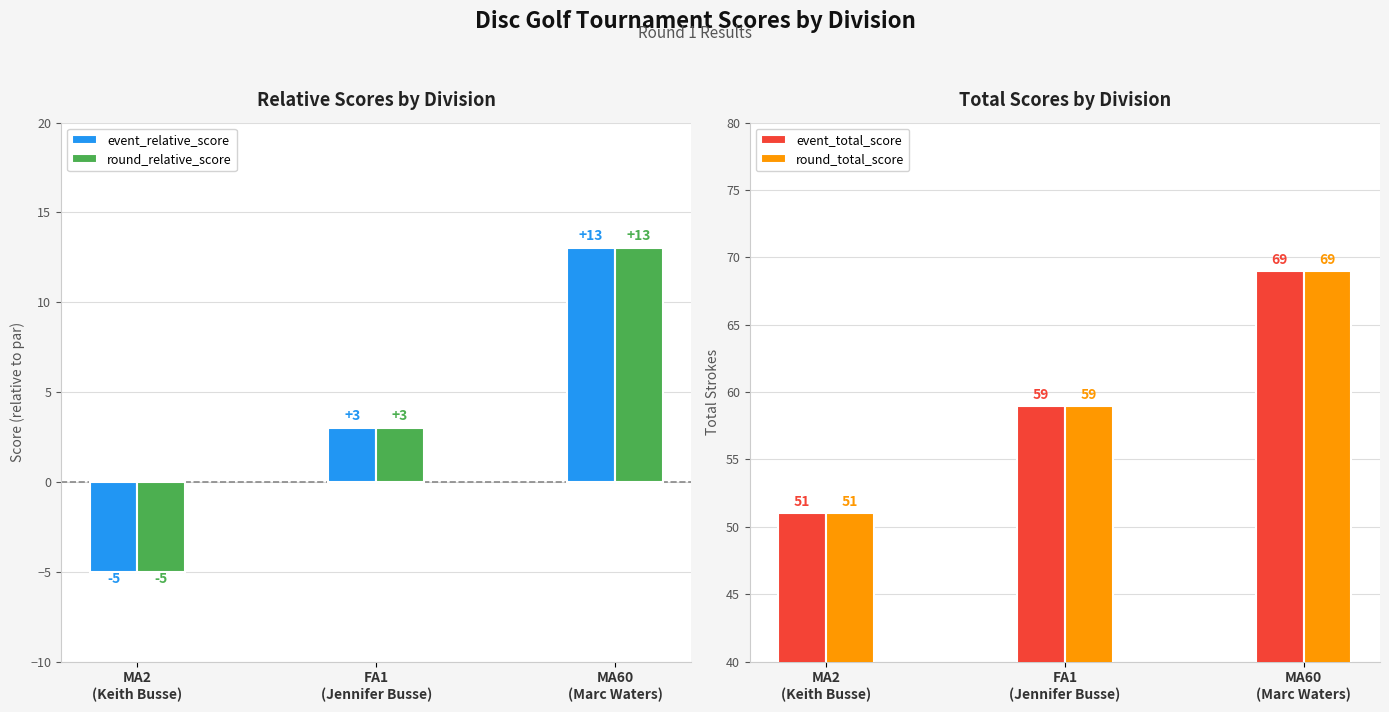

Count the number of categories in the chart.

3